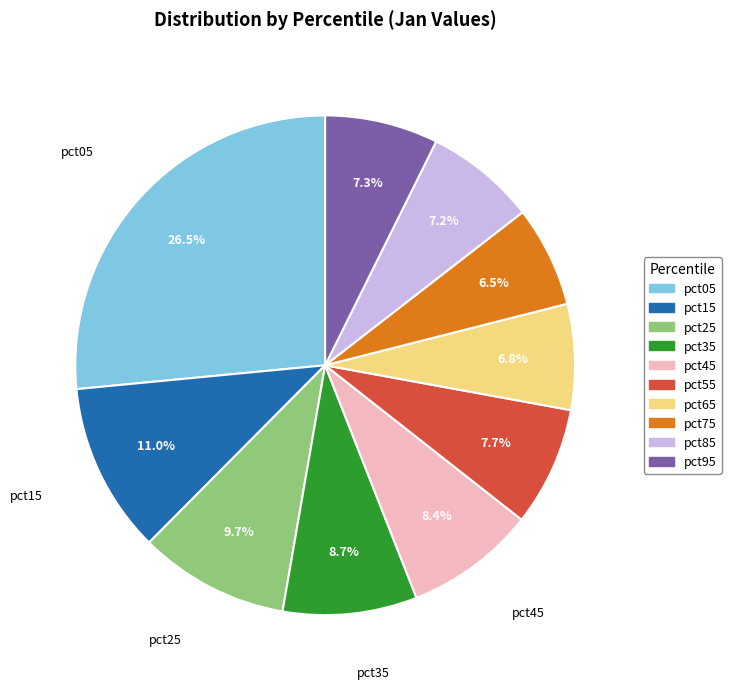

To the nearest percent, what is the average slice percentage?

10%